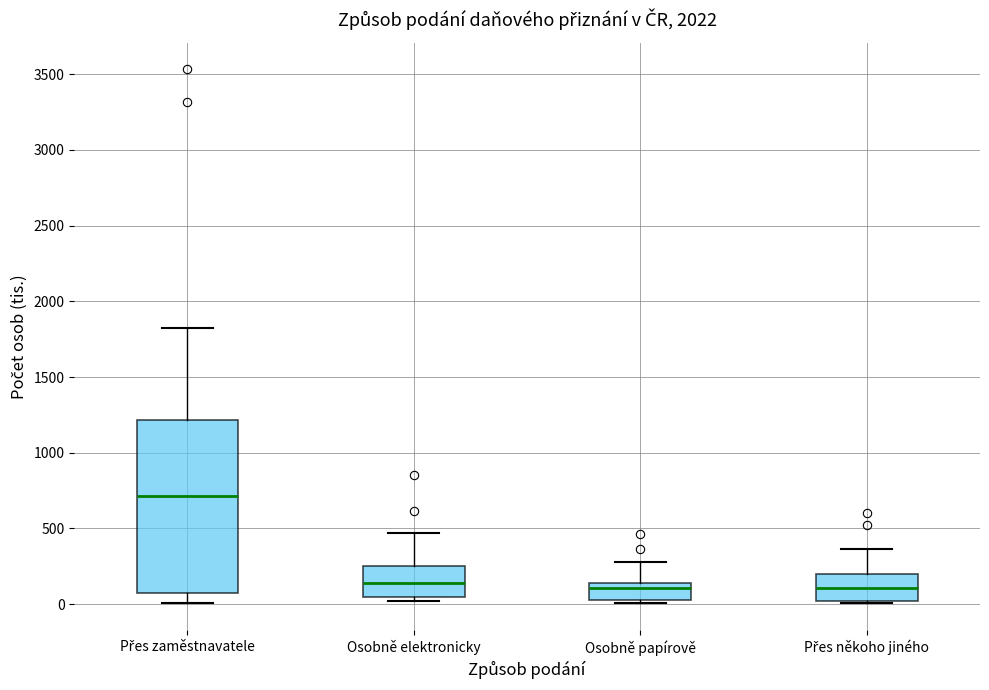

Which box is the tallest, from its lower edge to its upper edge?

Přes zaměstnavatele